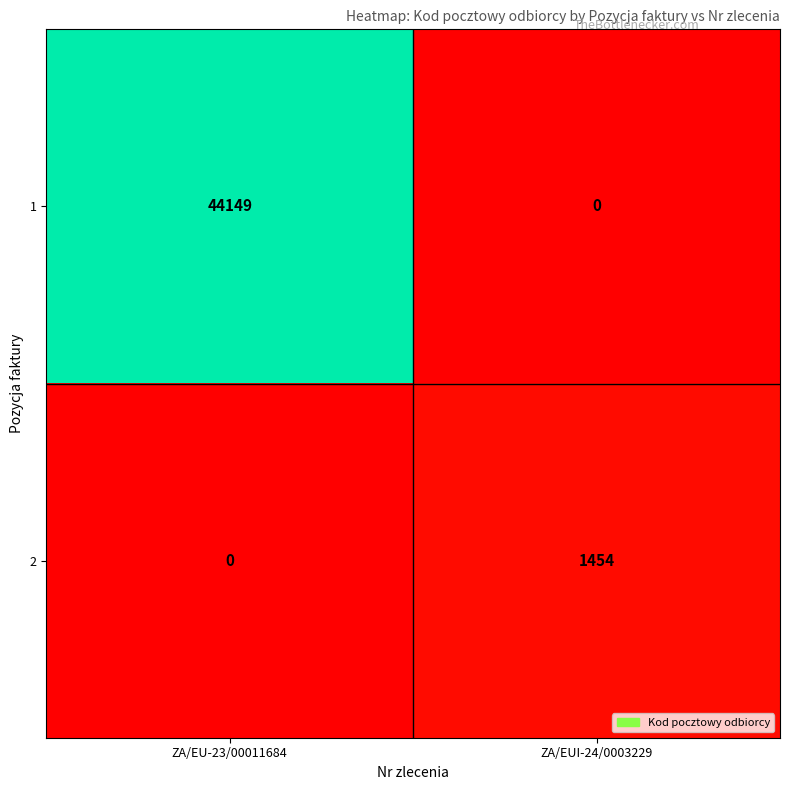

Count the number of data series in this chart.

2